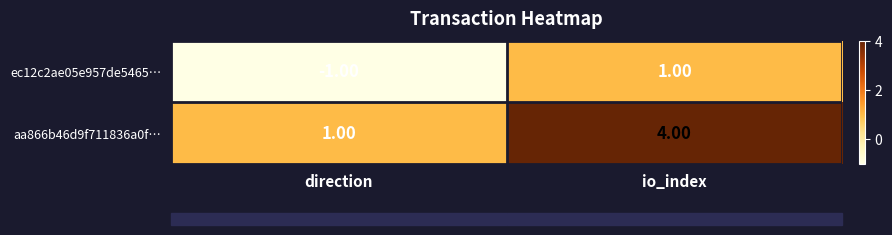

Which series has the largest range (max minus min)?

aa866b46d9f711836a0f…